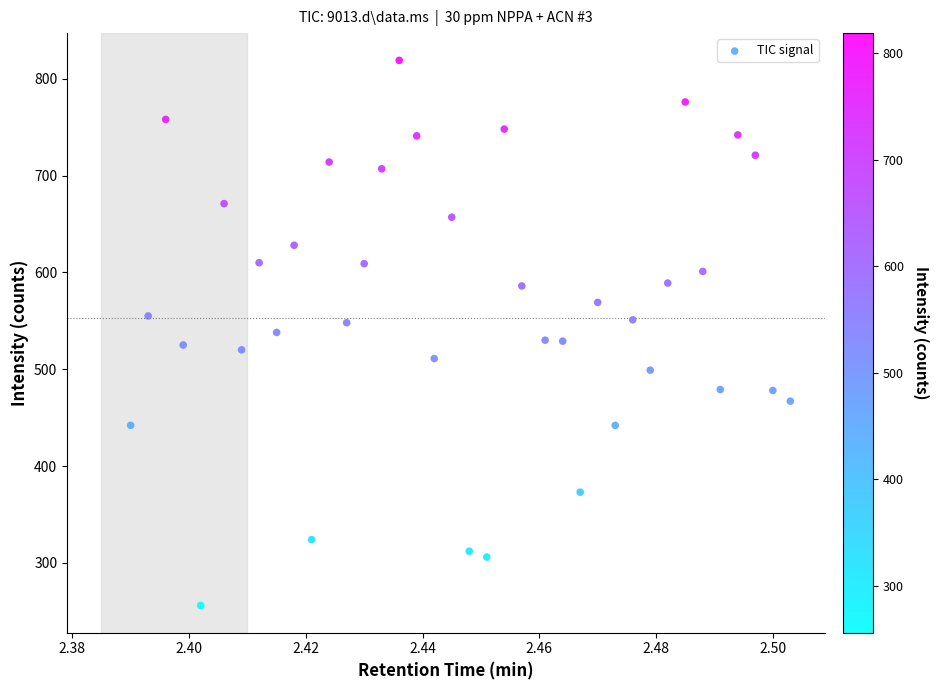

What is the range of Y values (max minus min)?

563